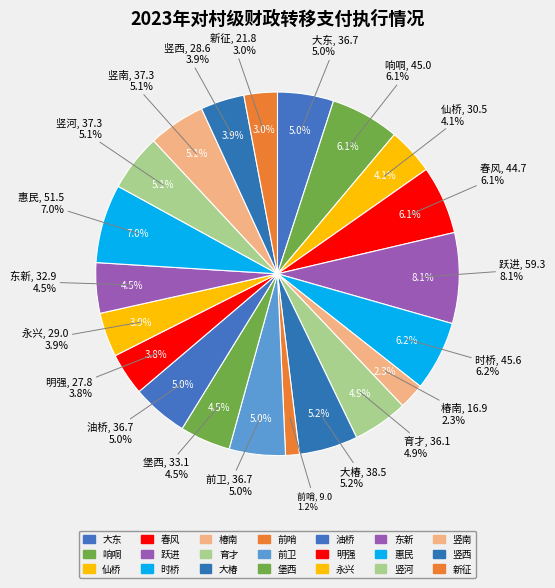

Between 堡西 and 前哨, which is larger?

堡西